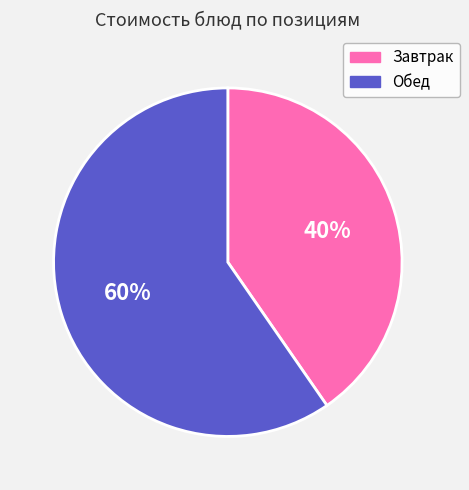

Does any single category account for the majority?

Yes